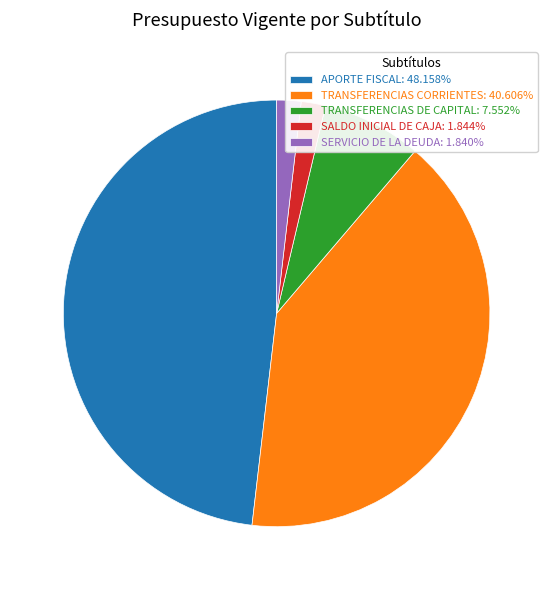

Is there a majority slice in this chart?

No